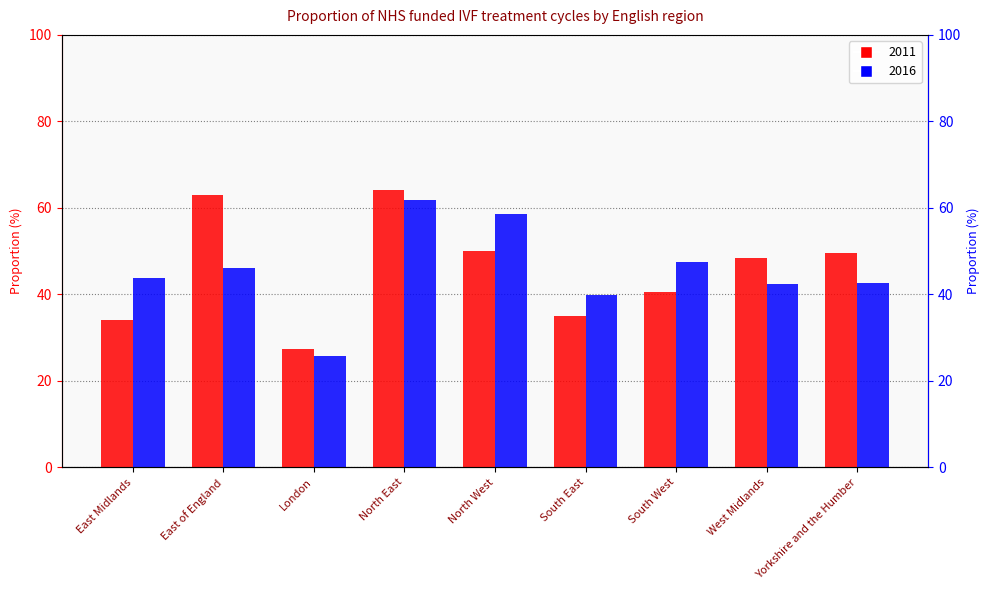

At which label does 2016 reach its peak?

North East